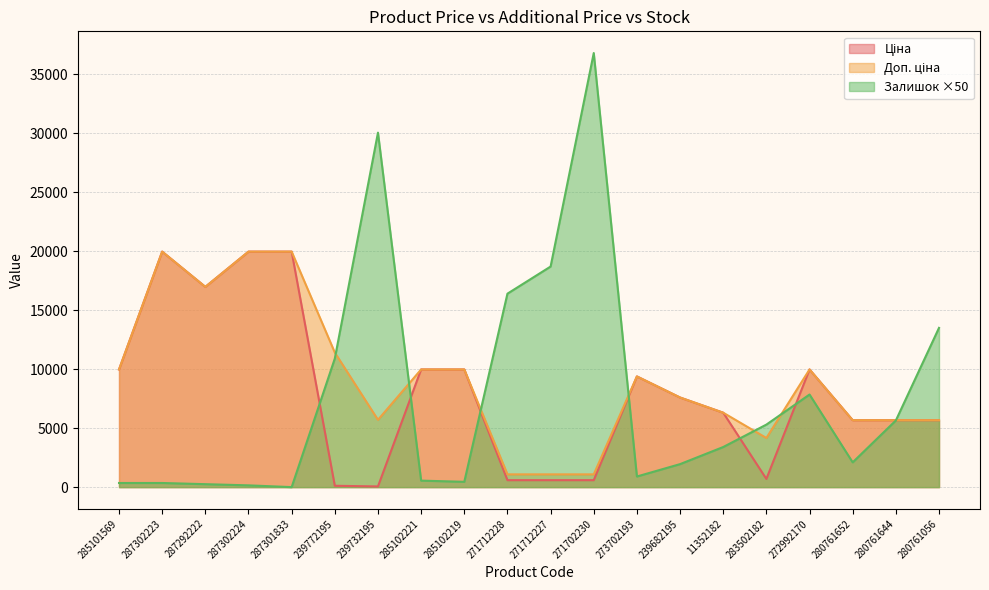

True or false: Ціна and Доп. ціна cross at least once.

False